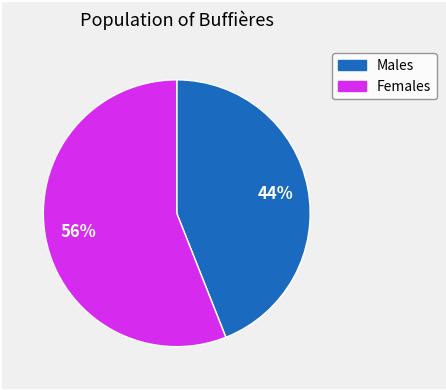

Does any single category account for the majority?

Yes